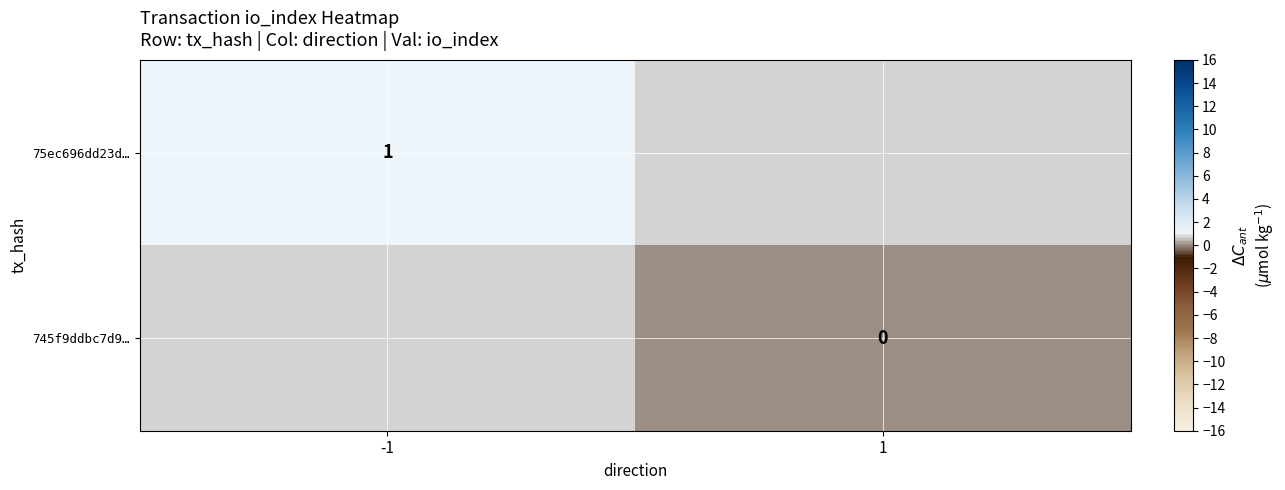

Is the value of 745f9ddbc7d9… at 1 greater than the value of 75ec696dd23d… at -1?

No